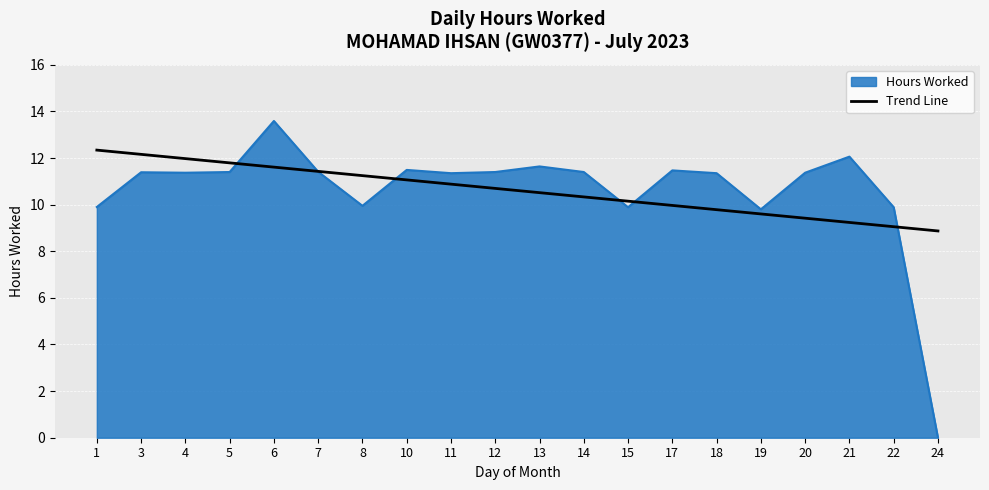

What is the approximate value of Hours Worked at 21?

12.1